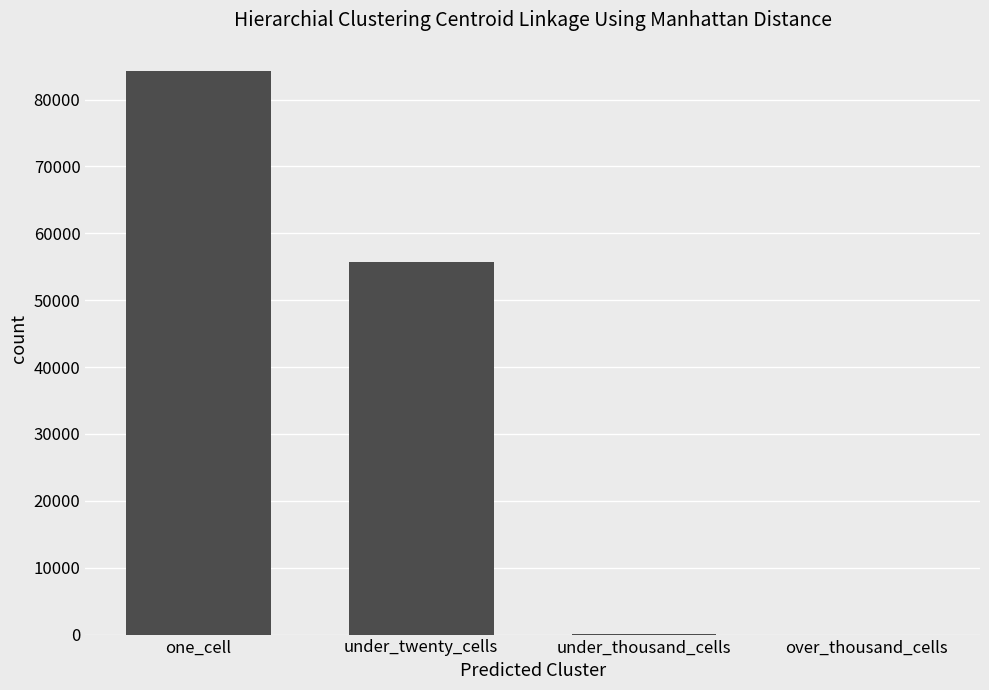

What is the approximate value at one_cell?

84302